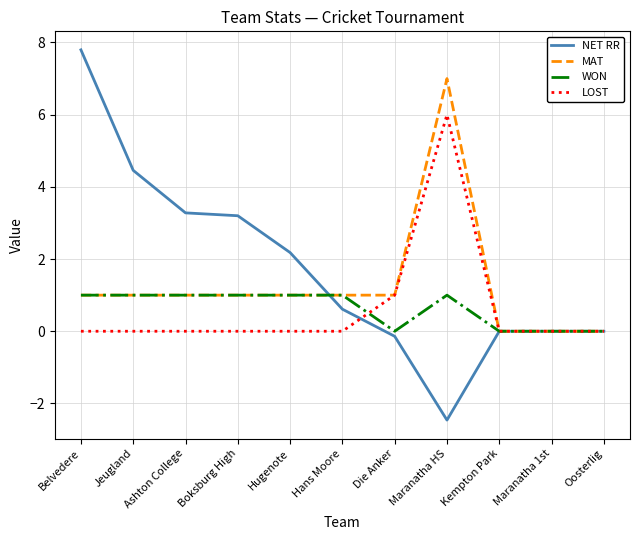

Which category has the highest value in the MAT series?

Maranatha HS